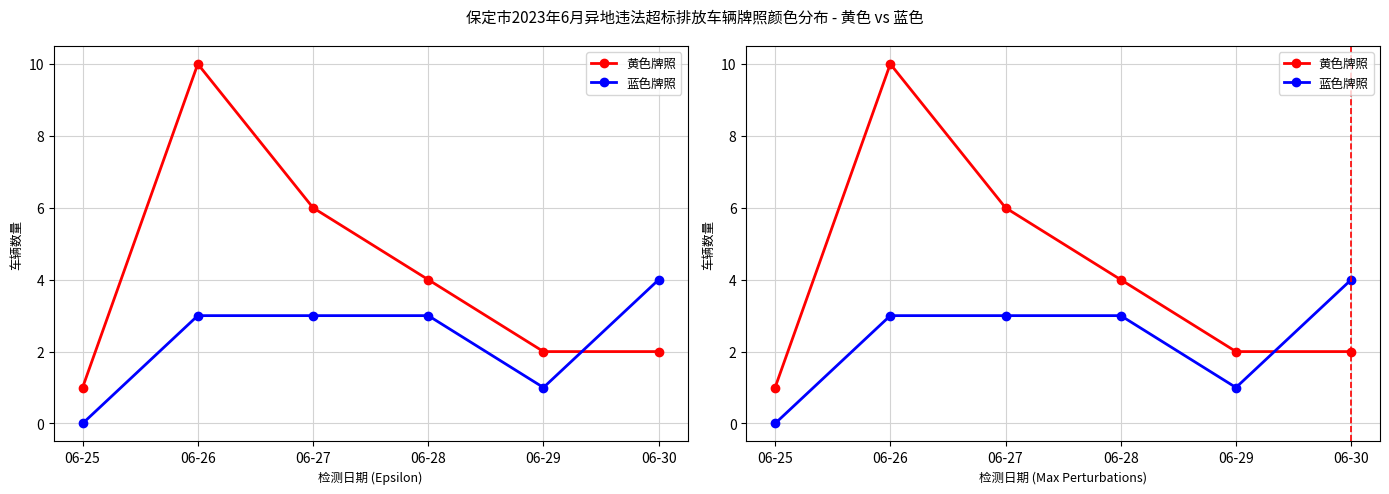

At how many categories does at least one series exceed 3?

4